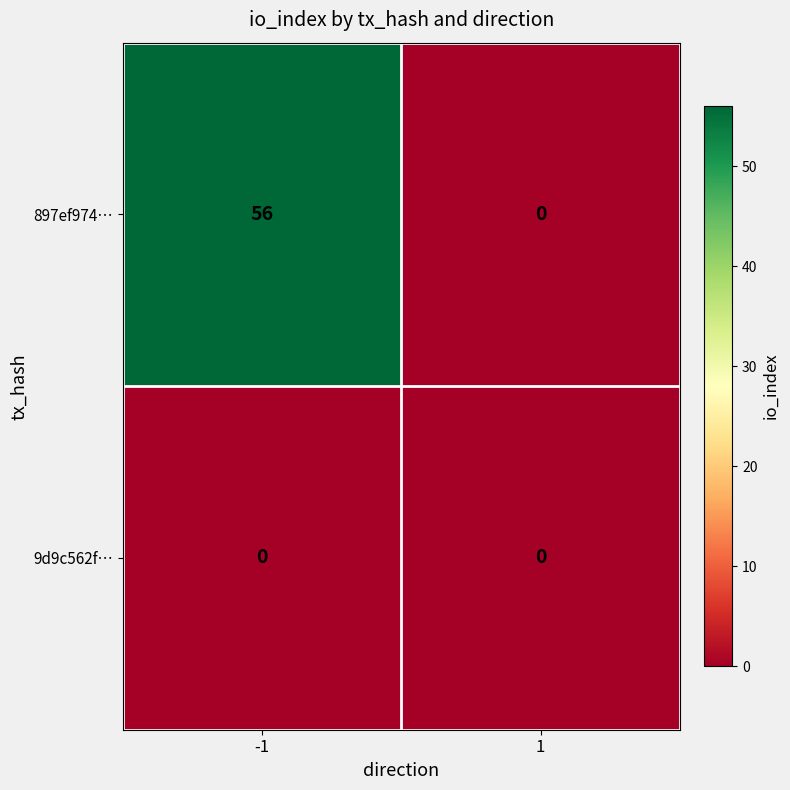

How many data points does each series have?

2